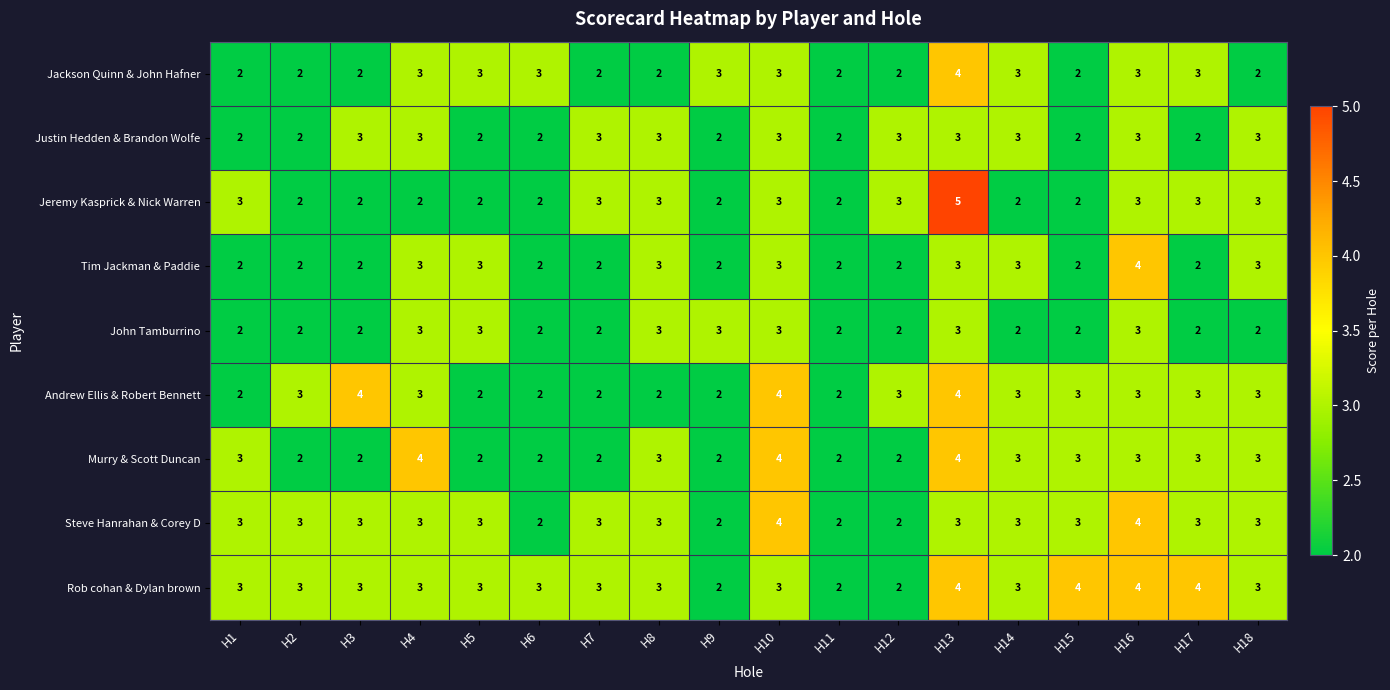

What is the smallest value displayed?

2